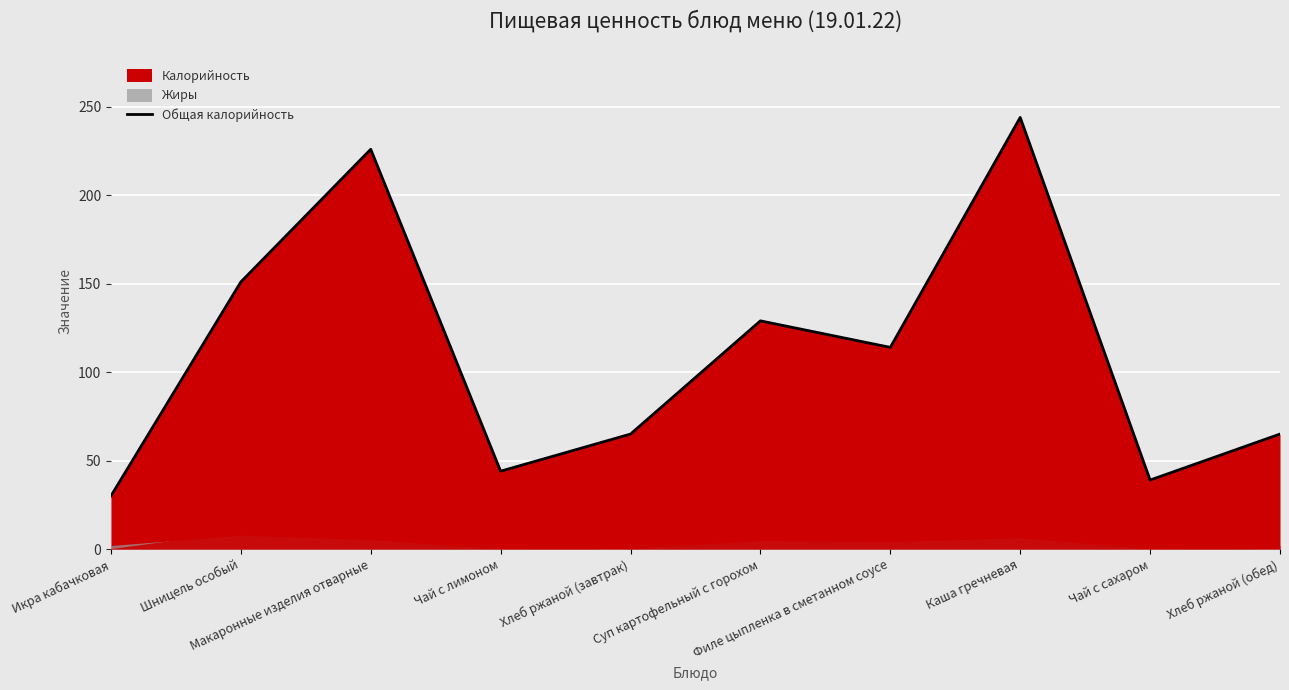

How many values are below 114?

5